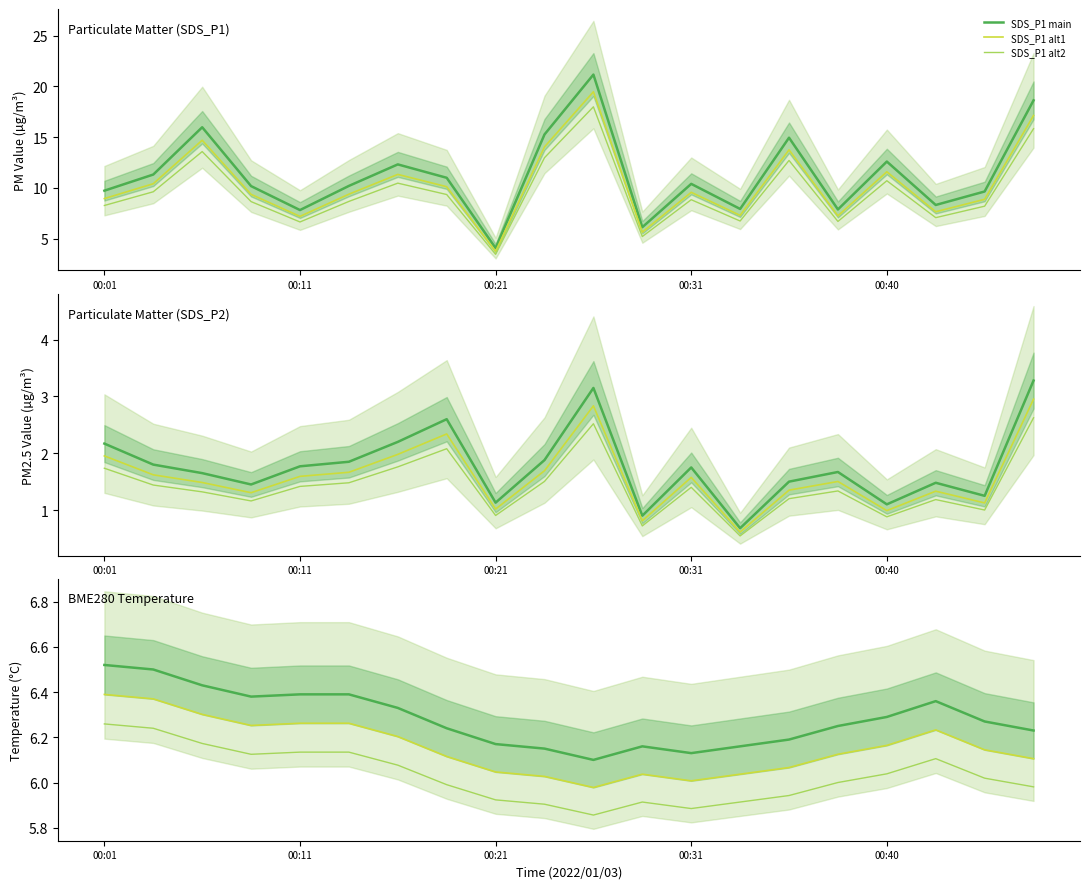

What is the difference between the maximum and second lowest values in the BME280_temperature series?

0.4